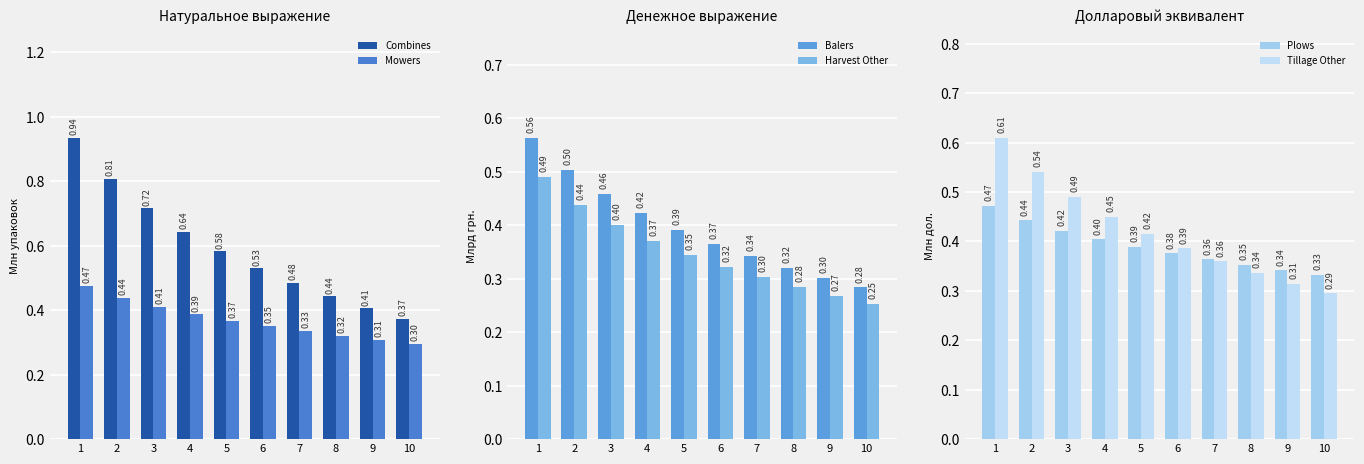

Reading left to right, extract all data points from this chart.

Combines: 1=0.9	2=0.8	3=0.7	4=0.6	5=0.6	6=0.5	7=0.5	8=0.4	9=0.4	10=0.4
Mowers: 1=0.5	2=0.4	3=0.4	4=0.4	5=0.4	6=0.4	7=0.3	8=0.3	9=0.3	10=0.3
Balers: 1=0.6	2=0.5	3=0.5	4=0.4	5=0.4	6=0.4	7=0.3	8=0.3	9=0.3	10=0.3
Harvest Other: 1=0.5	2=0.4	3=0.4	4=0.4	5=0.3	6=0.3	7=0.3	8=0.3	9=0.3	10=0.3
Plows: 1=0.5	2=0.4	3=0.4	4=0.4	5=0.4	6=0.4	7=0.4	8=0.4	9=0.3	10=0.3
Tillage Other: 1=0.6	2=0.5	3=0.5	4=0.5	5=0.4	6=0.4	7=0.4	8=0.3	9=0.3	10=0.3